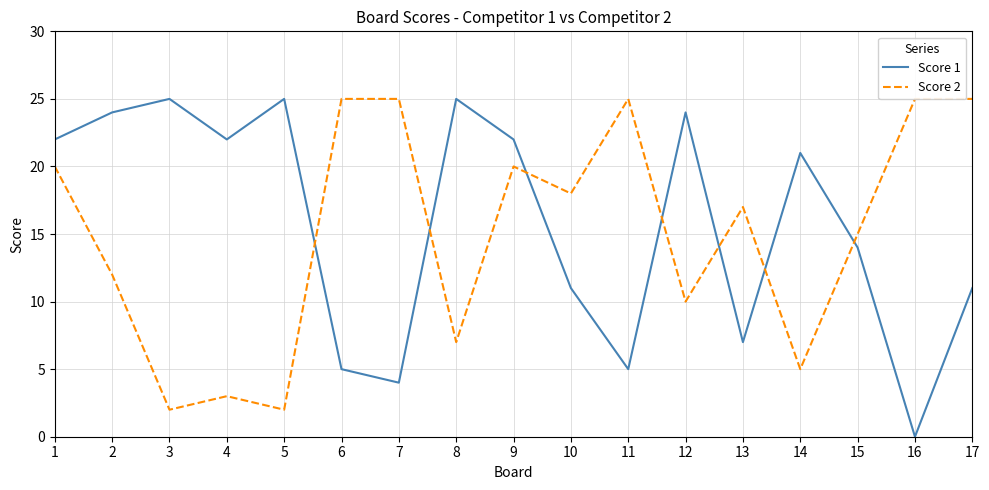

At which category does Score 1 reach its first local peak?

3